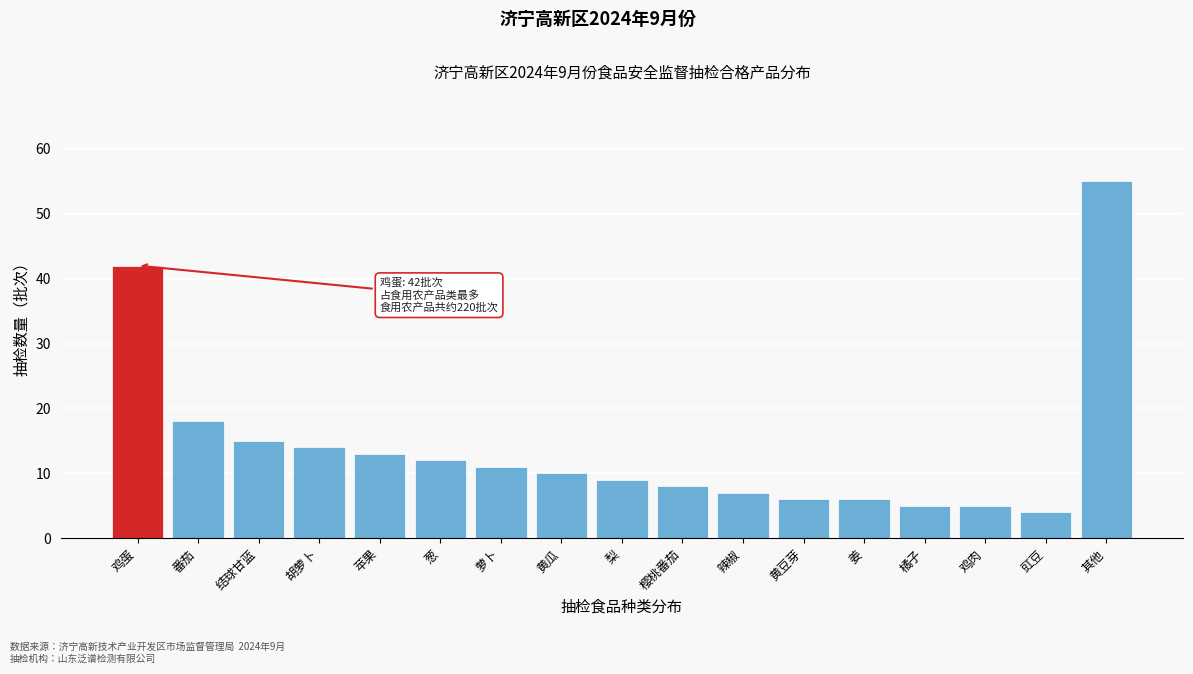

Reading left to right, what are all the values shown in this chart?

鸡蛋=42	番茄=18	结球甘蓝=15	胡萝卜=14	苹果=13	葱=12	萝卜=11	黄瓜=10	梨=9	樱桃番茄=8	辣椒=7	黄豆芽=6	姜=6	橘子=5	鸡肉=5	豇豆=4	其他=55